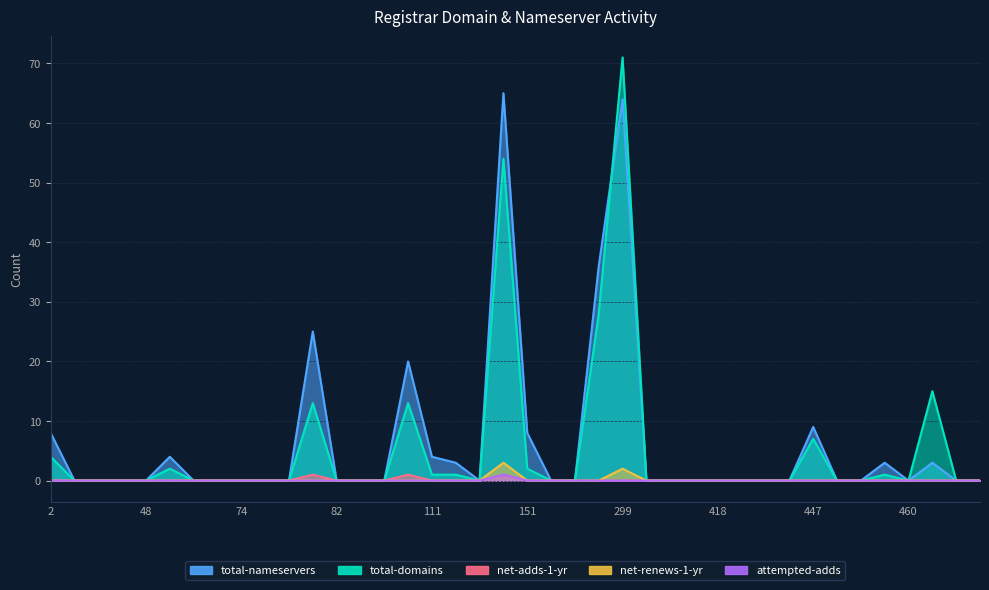

What is the difference between the maximum and minimum values in the net-renews-1-yr series?

3